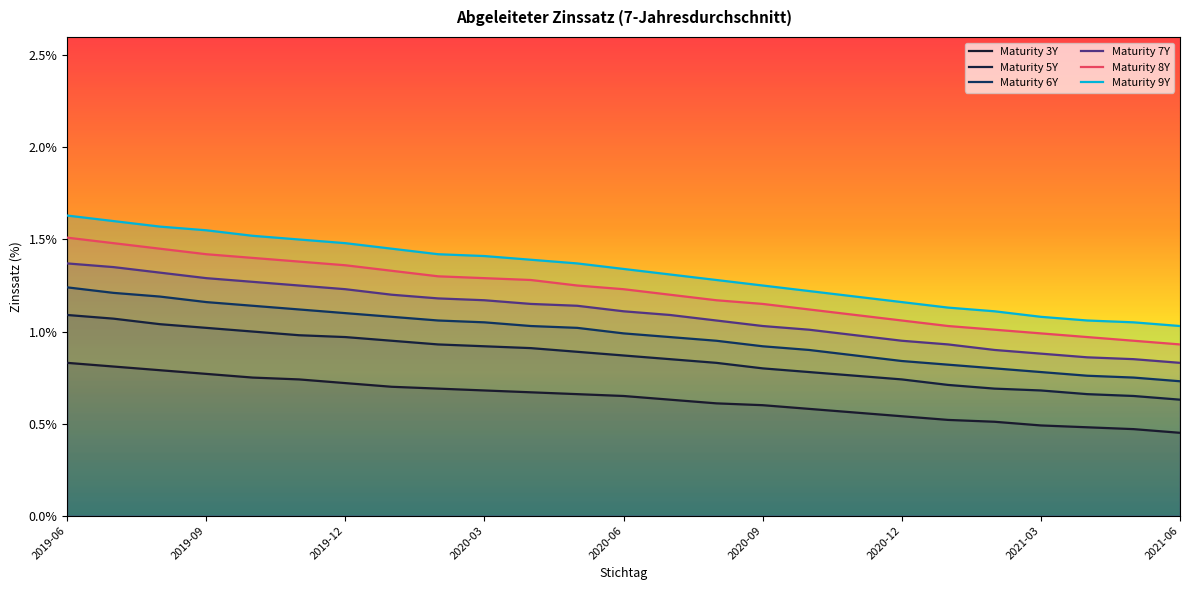

Which series changed the most between 2020-03 and 2020-09?

Maturity 9Y